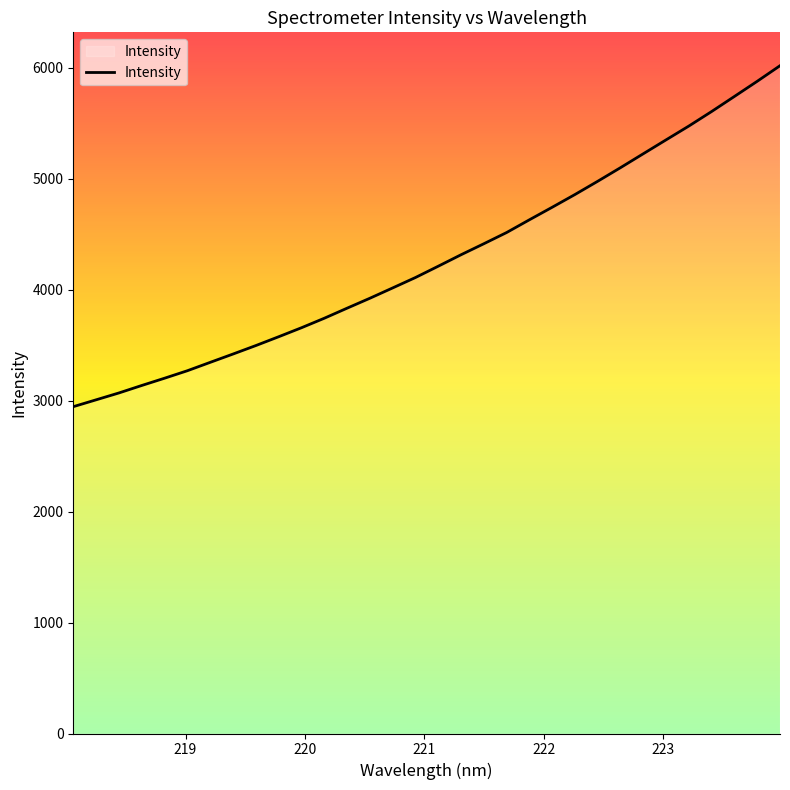

What is the maximum value shown in the chart?

6020.4